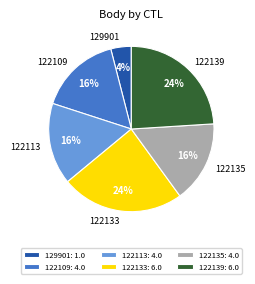

Is the sum of 122135 and 122113 greater than half?

No